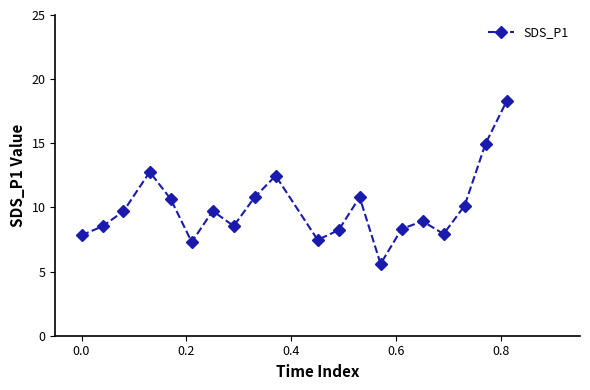

How many categories are shown in the chart?

20